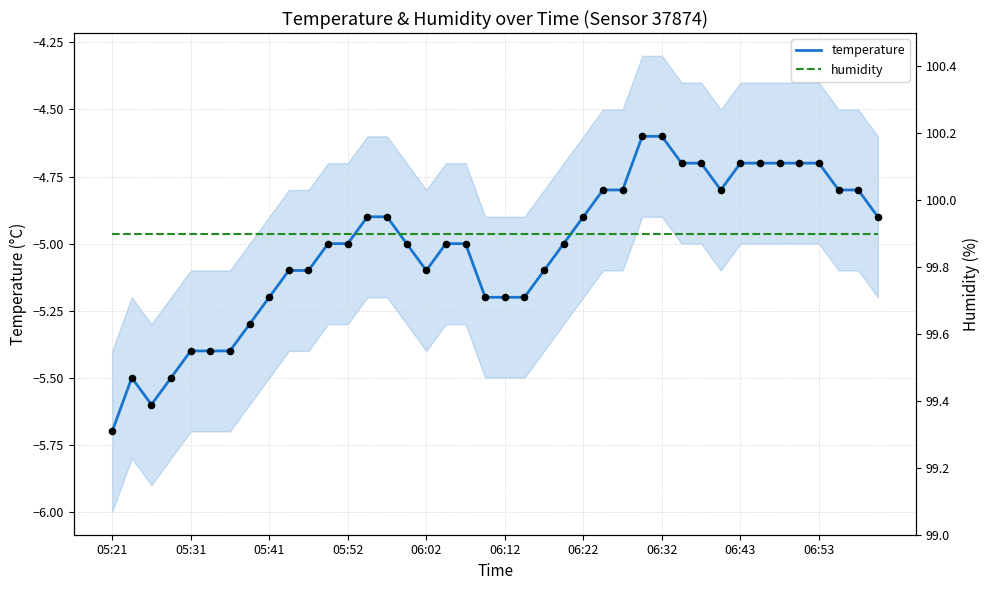

Which series contains the highest Y value?

humidity